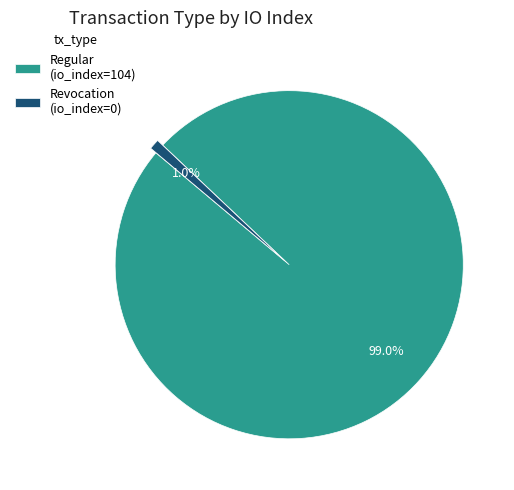

How many segments does this pie chart have?

2